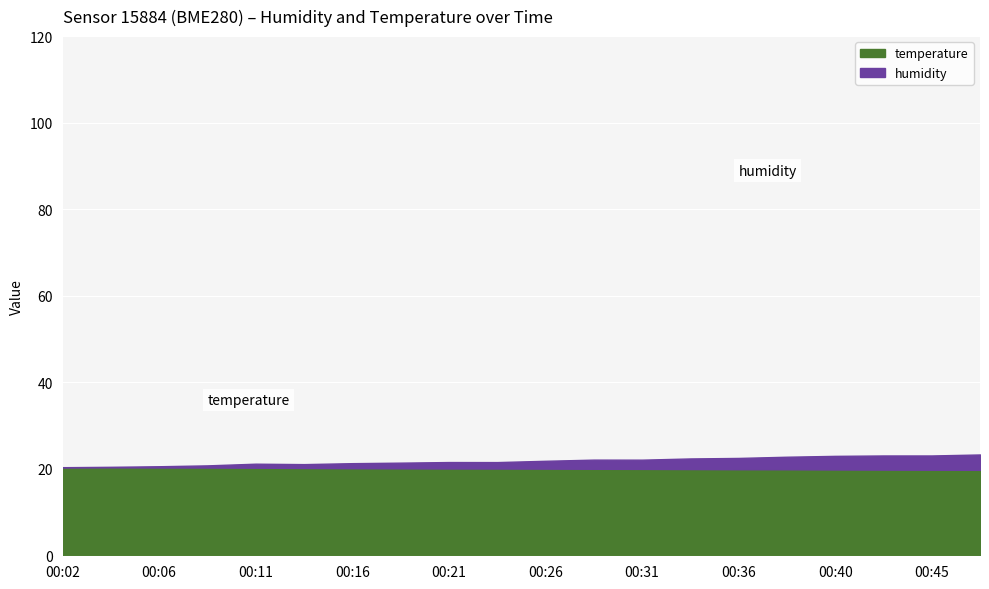

What is the lowest value of the temperature series?

19.8